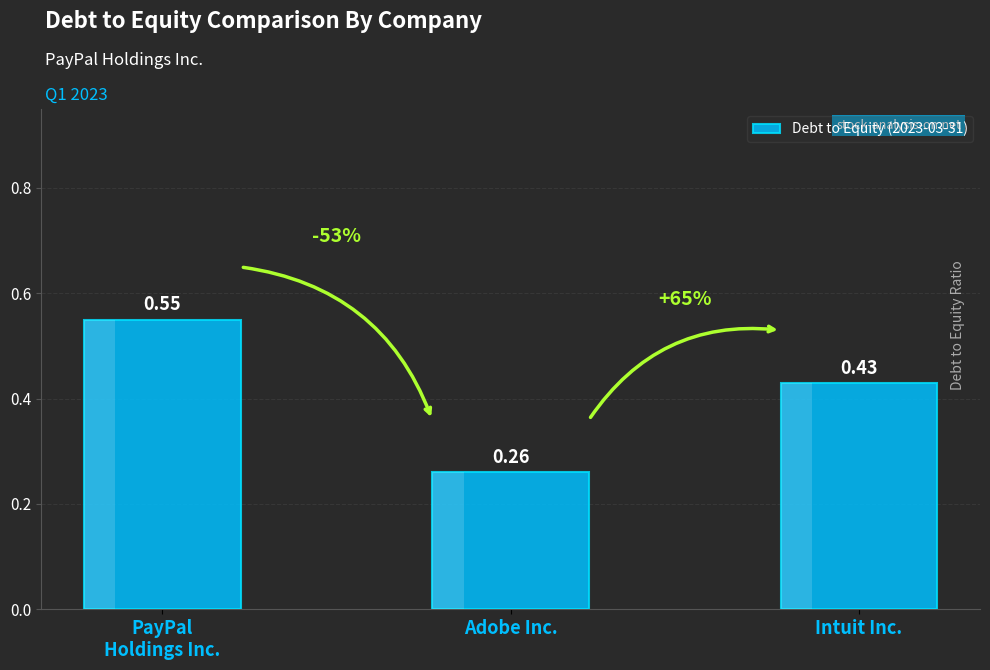

List the labels in order of value, smallest first.

Adobe Inc., Intuit Inc., PayPal
Holdings Inc.